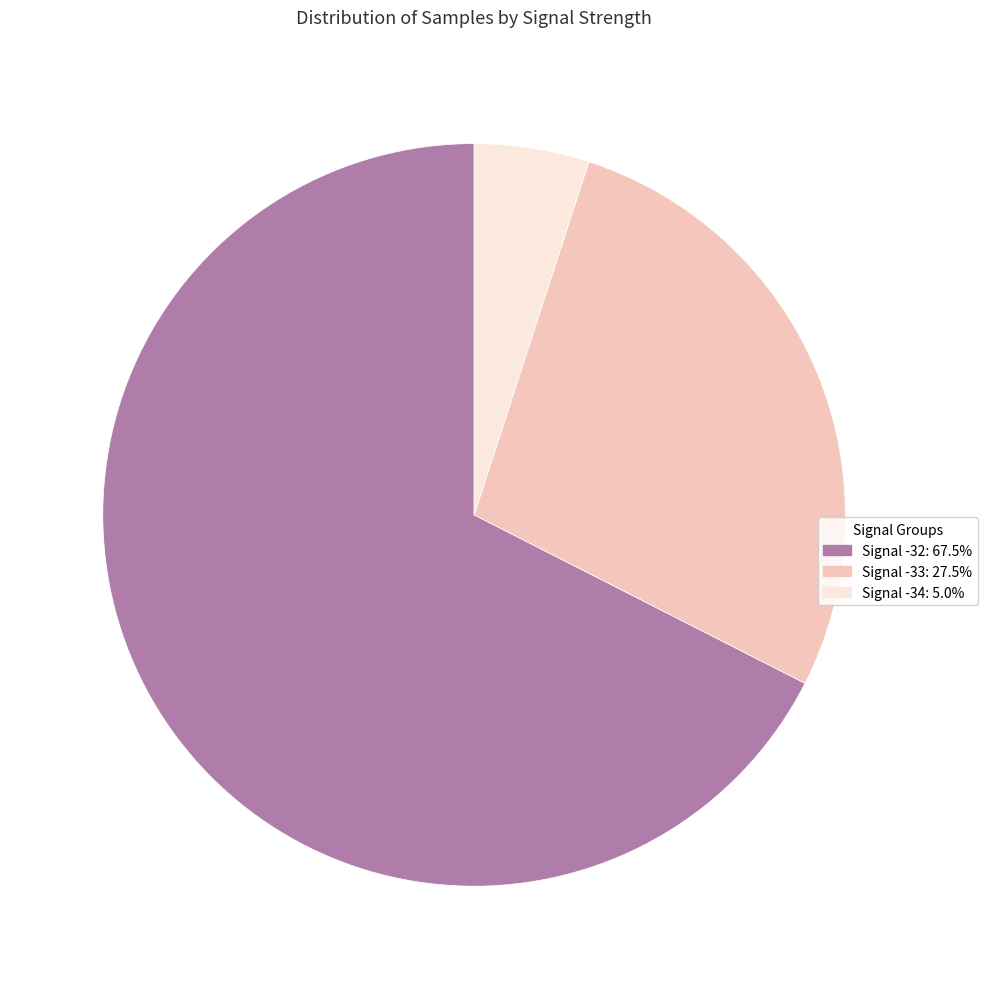

Is there any slice that represents more than half of the pie?

Yes